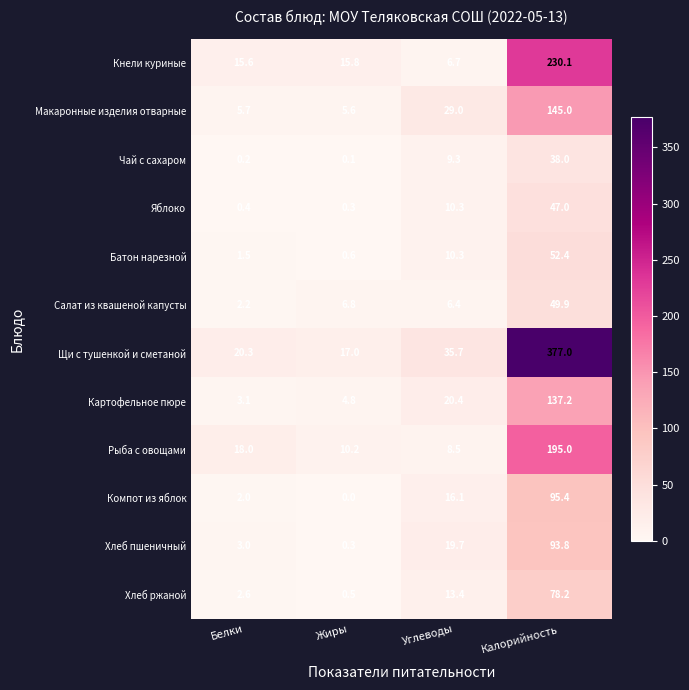

The value of Макаронные изделия отварные at Калорийность is 260.5. True or false?

False